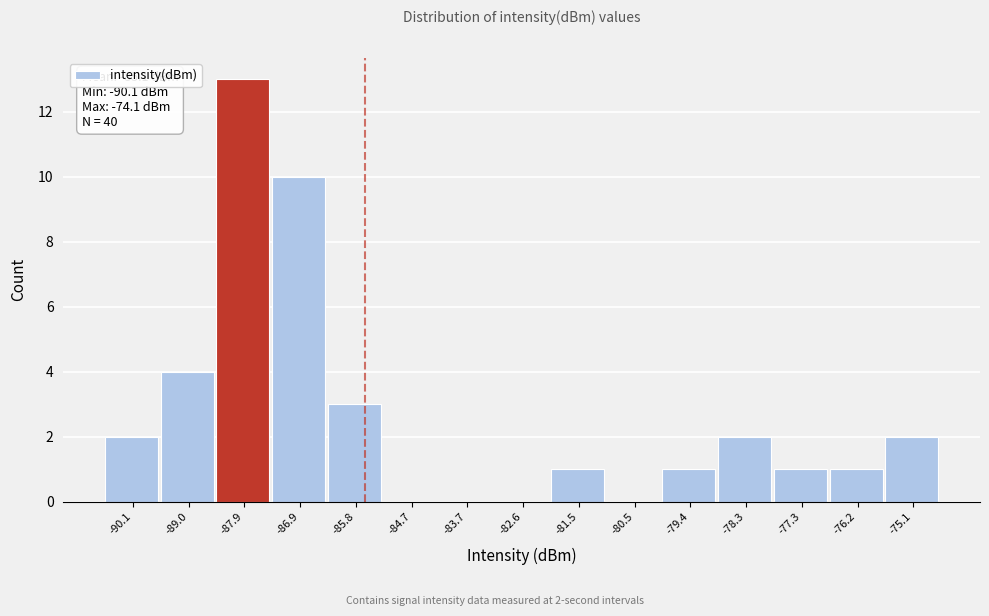

Reading left to right, list all the values displayed in this chart.

-90.1=2	-89.0=4	-87.9=13	-86.9=10	-85.8=3	-84.7=0	-83.7=0	-82.6=0	-81.5=1	-80.5=0	-79.4=1	-78.3=2	-77.3=1	-76.2=1	-75.1=2